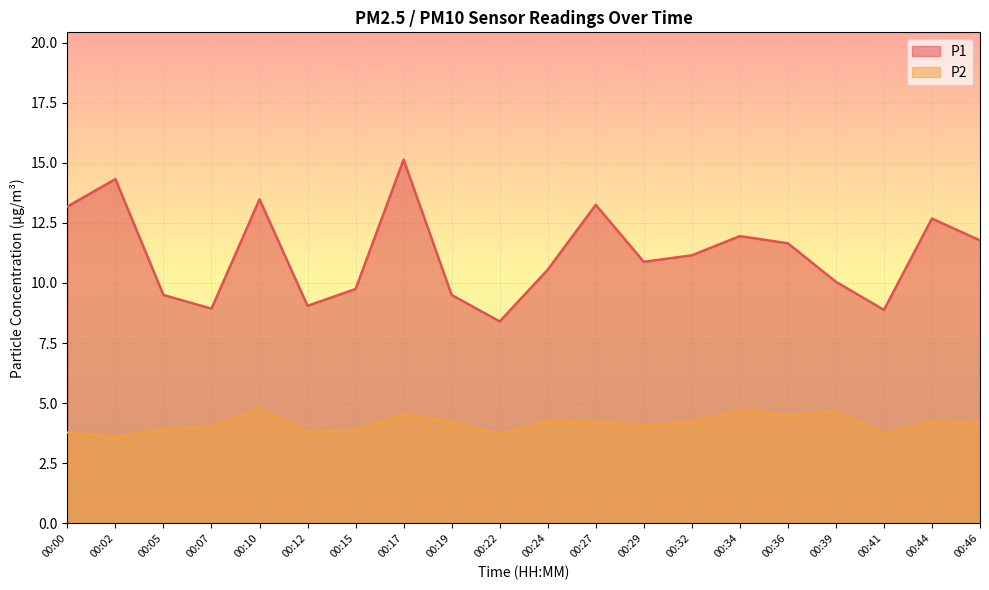

At which label does P1 first exceed 11?

00:00